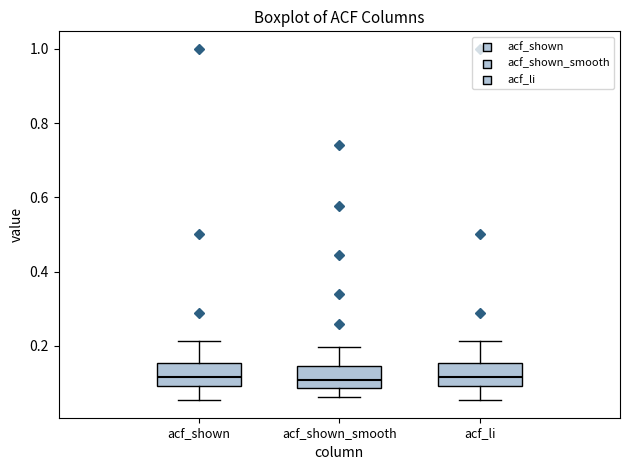

Reading left to right, read every box against the y-axis: the position of its median line, the range the box covers, and the ends of its whiskers. The values are not printed on the chart, so give them approximately, as read against the axis.

acf_shown: median 0.12, box 0.10 to 0.16, whiskers 0.06 to 0.22
acf_shown_smooth: median 0.10, box 0.08 to 0.14, whiskers 0.06 to 0.20
acf_li: median 0.12, box 0.10 to 0.16, whiskers 0.06 to 0.22